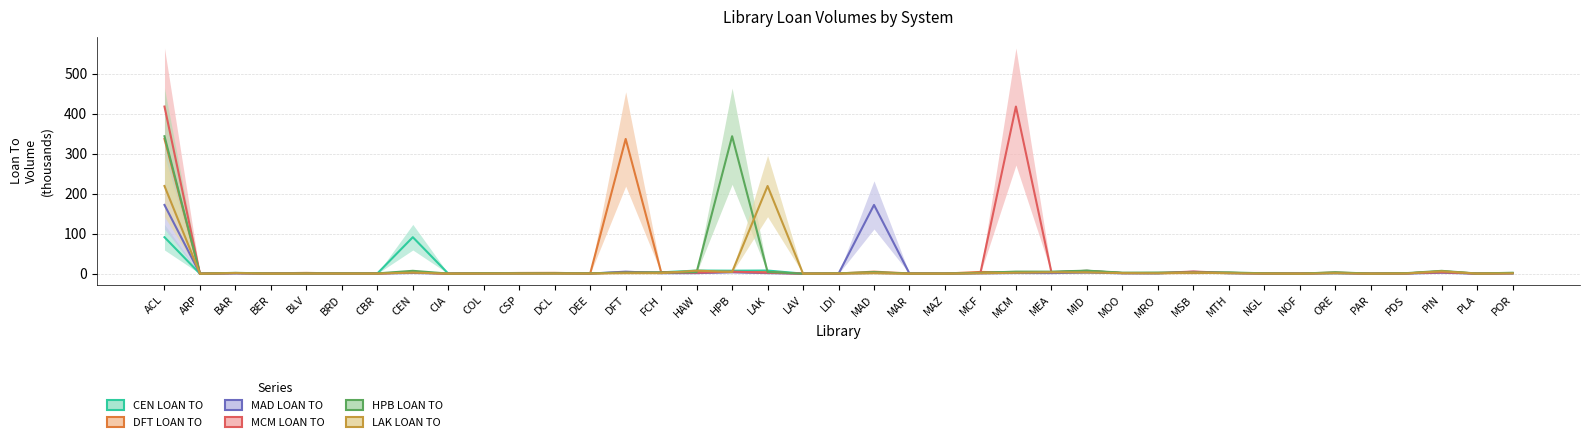

What is the label of the 18th point from the left?

LAK